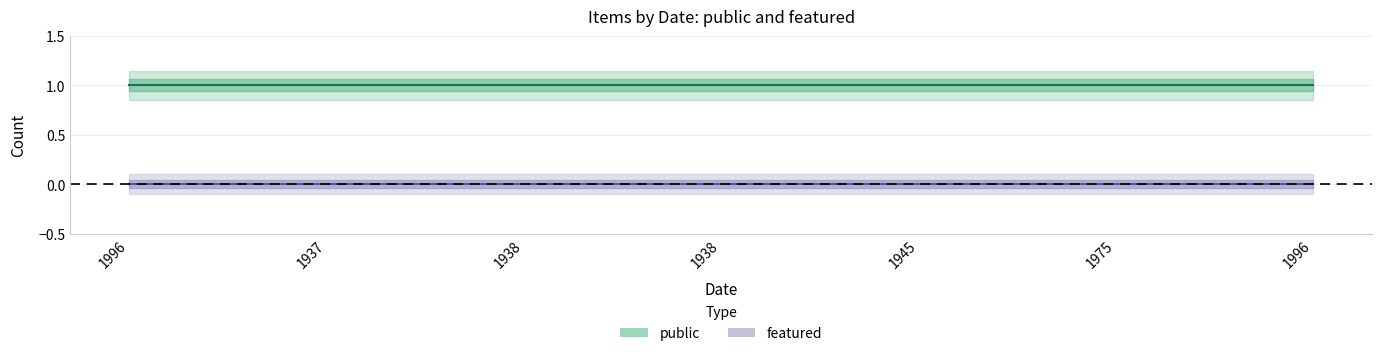

What is the lowest value of the public series?

1